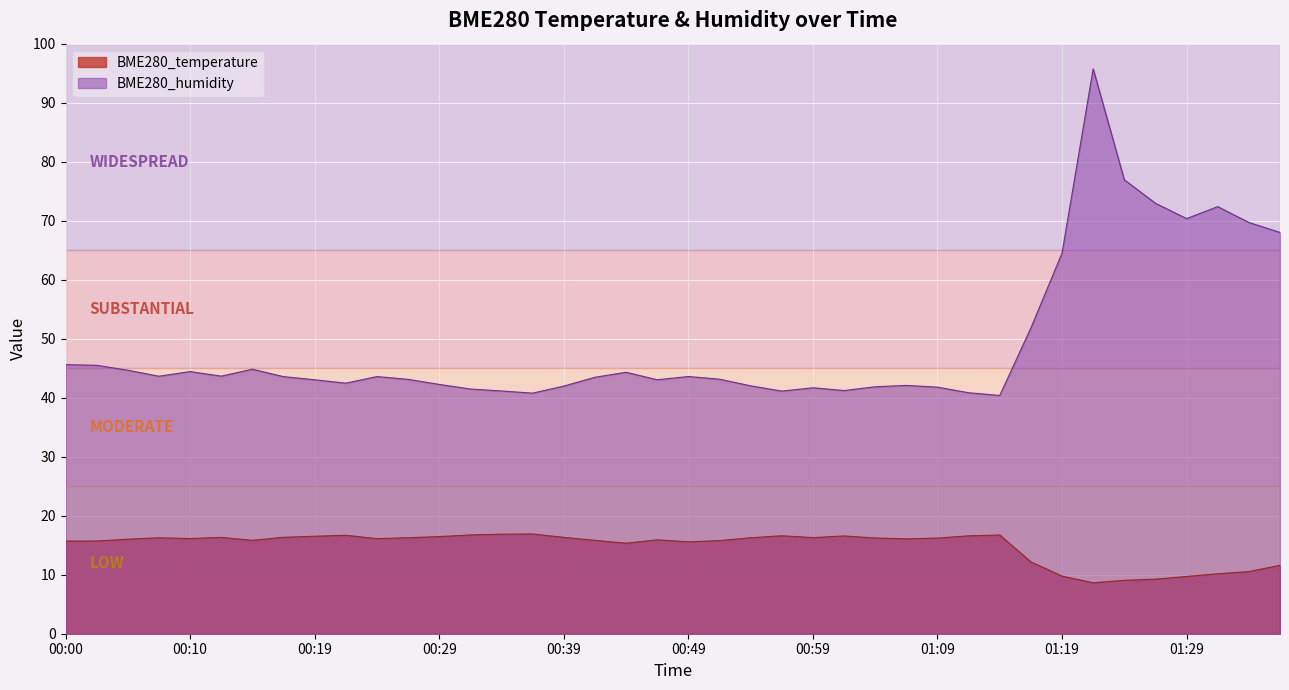

Is it true that BME280_temperature equals 15.7 at 00:00?

True